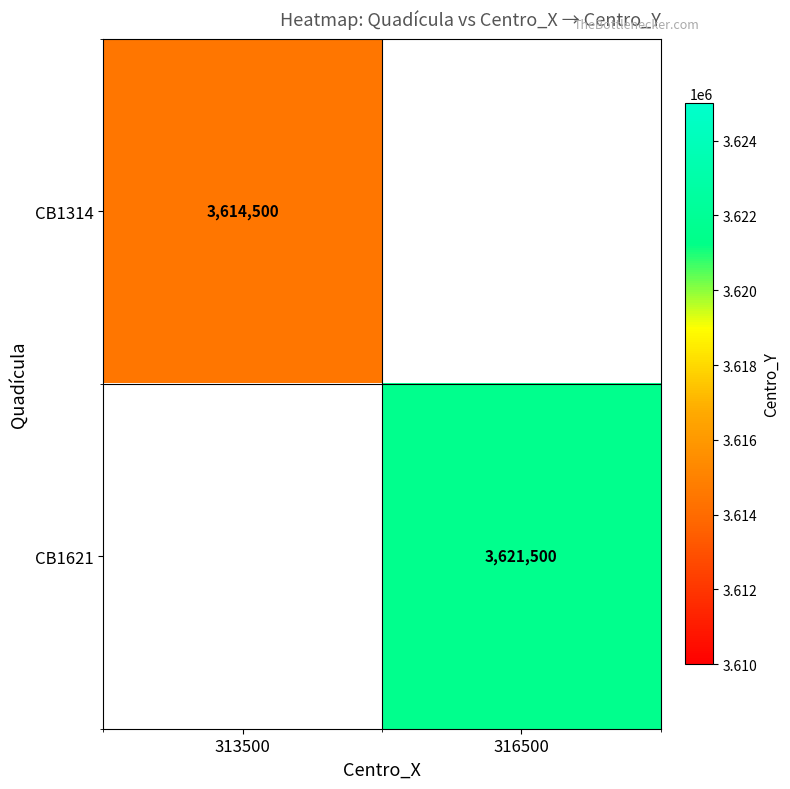

The CB1314 series shows 5871699 at 313500. True or false?

False